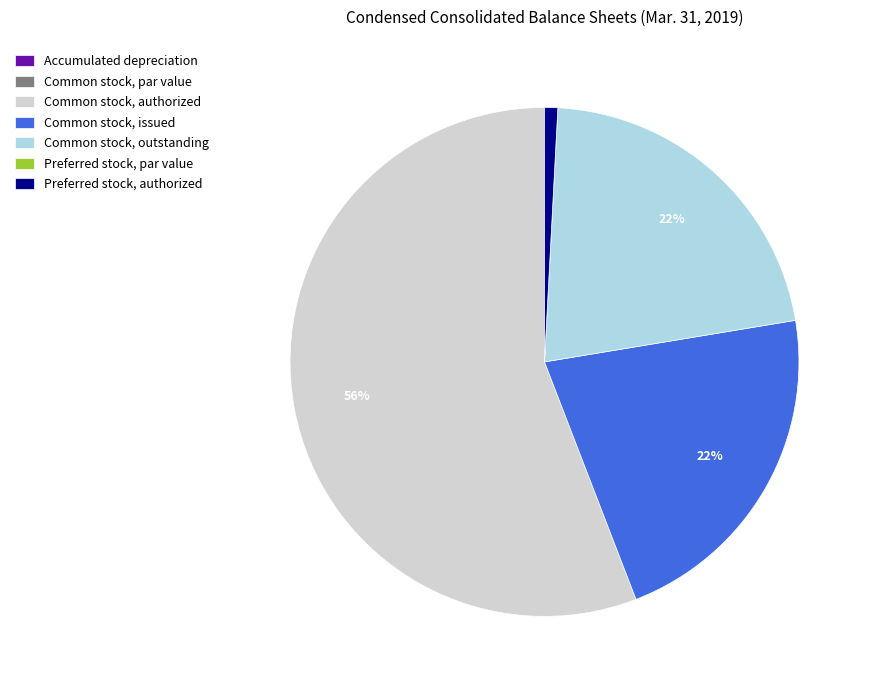

To the nearest percent, what is the average slice percentage?

14%